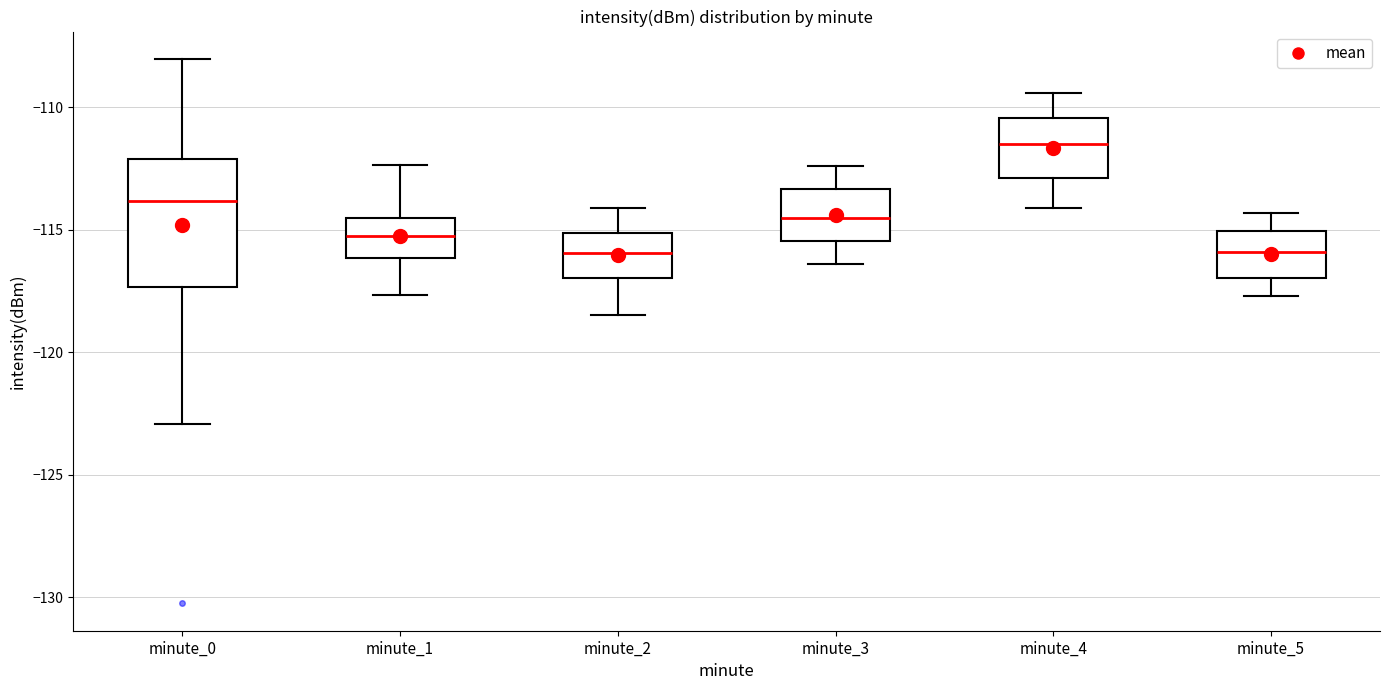

Where does the lower whisker of the box for minute_3 end on the y-axis? The values are not printed on the chart, so give them approximately, as read against the axis.

-116.5